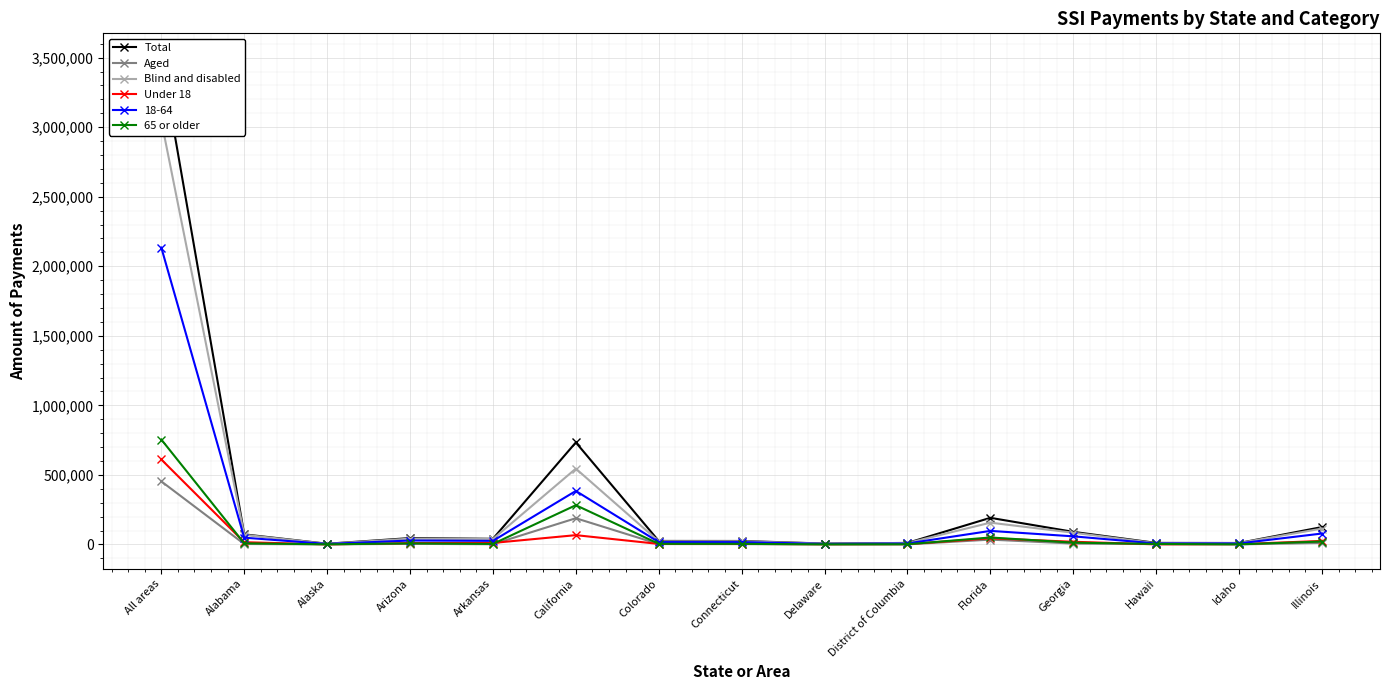

At which category is the sum across all series the highest?

All areas